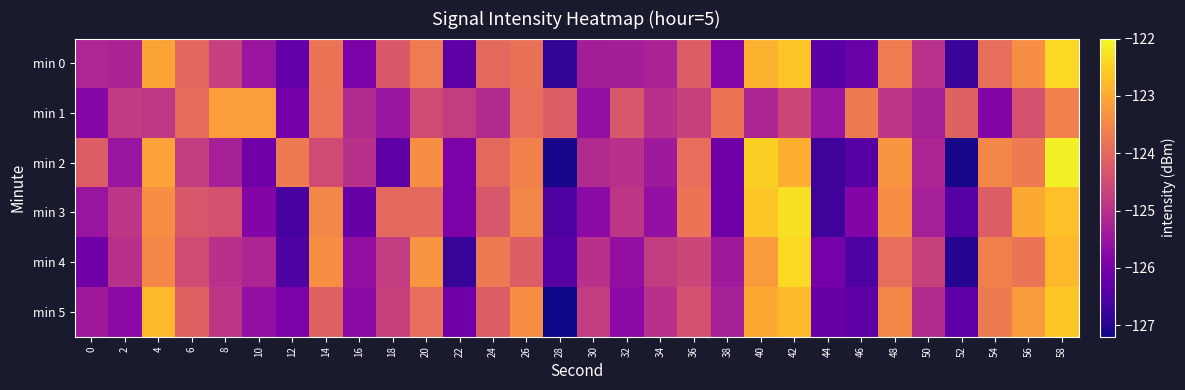

Which has a higher value, 0 or 40?

40